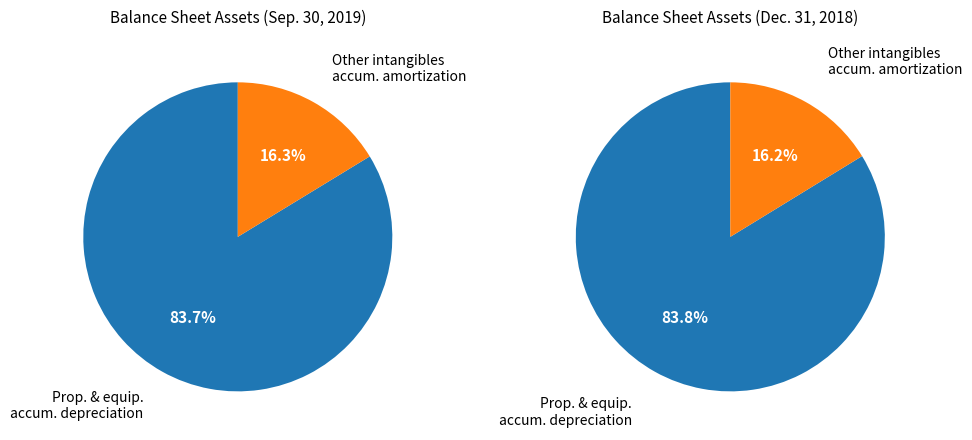

Which slice represents more than half of the pie?

Property and equipment, accumulated depreciation